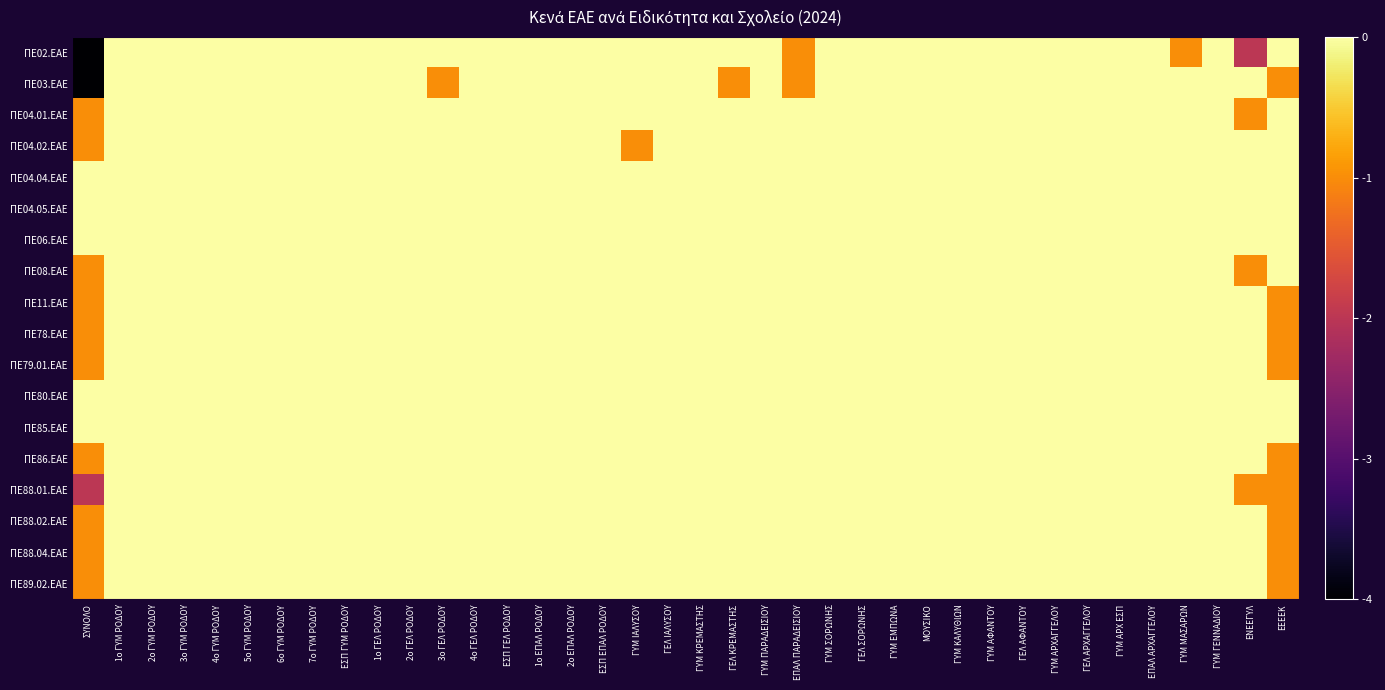

At 2ο ΓΕΛ ΡΟΔΟΥ, list the series in order from largest to smallest.

ΠΕ02.EAE, ΠΕ03.EAE, ΠΕ04.01.ΕΑΕ, ΠΕ04.02.ΕΑΕ, ΠΕ04.04.ΕΑΕ, ΠΕ04.05.ΕΑΕ, ΠΕ06.ΕΑΕ, ΠΕ08.ΕΑΕ, ΠΕ11.ΕΑΕ, ΠΕ78.ΕΑΕ, ΠΕ79.01.ΕΑΕ, ΠΕ80.ΕΑΕ, ΠΕ85.ΕΑΕ, ΠΕ86.ΕΑΕ, ΠΕ88.01.ΕΑΕ, ΠΕ88.02.ΕΑΕ, ΠΕ88.04.ΕΑΕ, ΠΕ89.02.ΕΑΕ